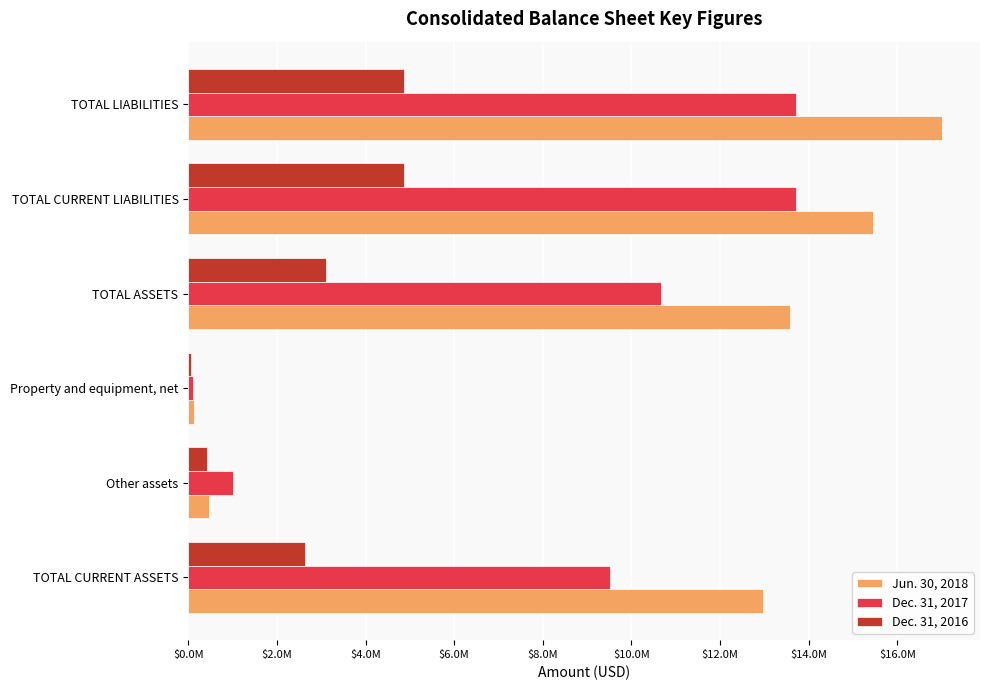

What are all the series names shown in the legend?

Jun. 30, 2018, Dec. 31, 2017, Dec. 31, 2016